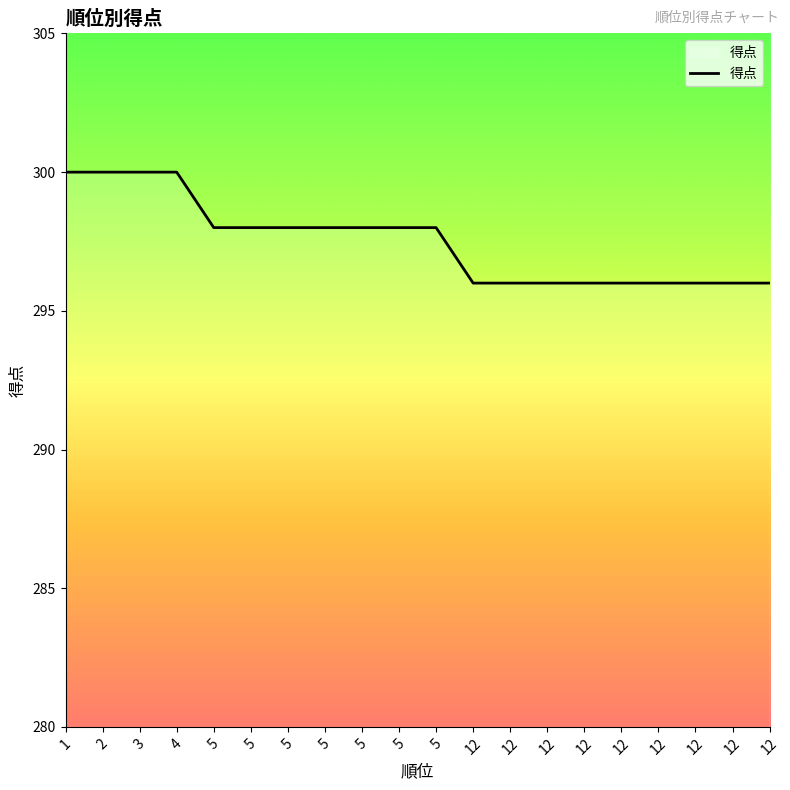

Reading right to left, what are all the values shown in this chart?

12=296	12=296	12=296	12=296	12=296	12=296	12=296	12=296	12=296	5=298	5=298	5=298	5=298	5=298	5=298	5=298	4=300	3=300	2=300	1=300